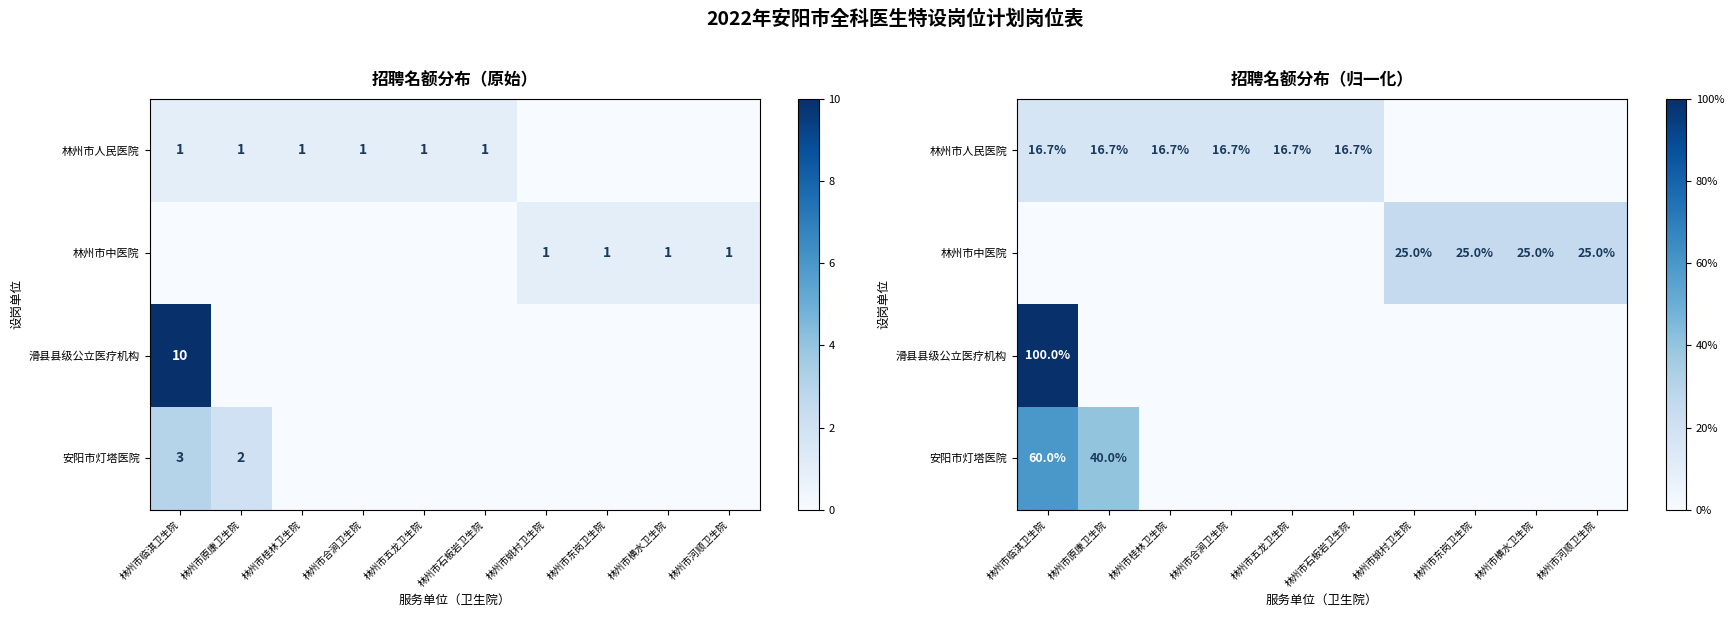

Between 林州市东岗卫生院 and 林州市河顺卫生院, which is larger?

林州市东岗卫生院